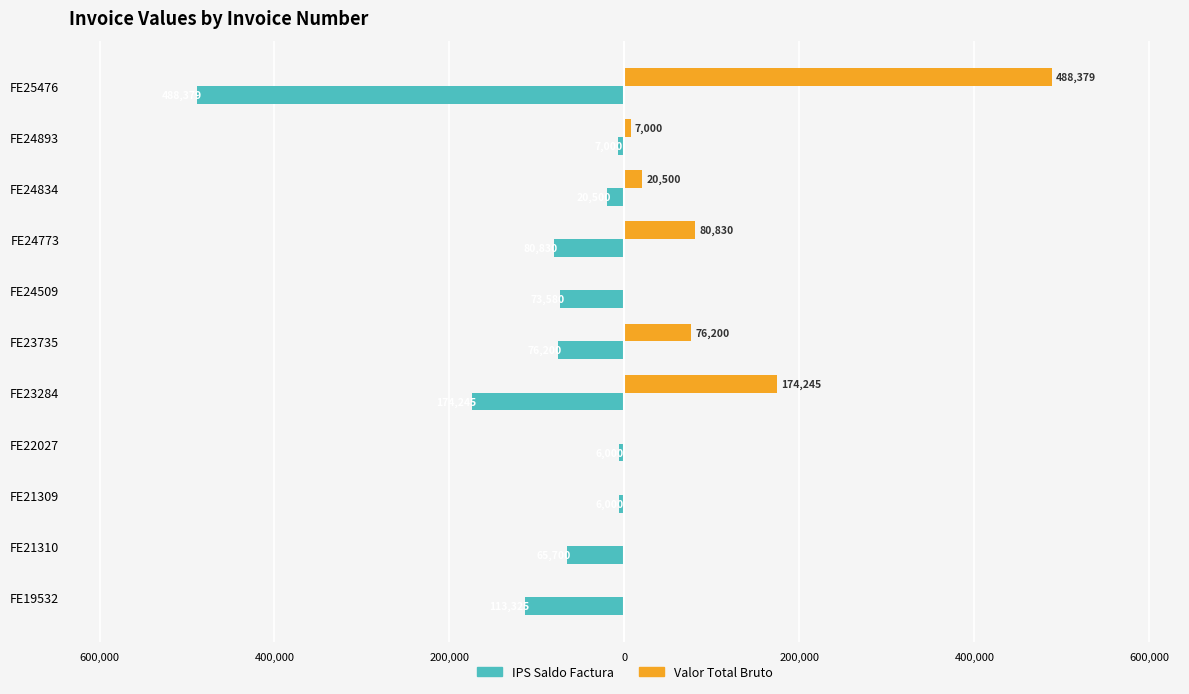

What are all the series names shown in the legend?

IPS Saldo Factura, Valor Total Bruto